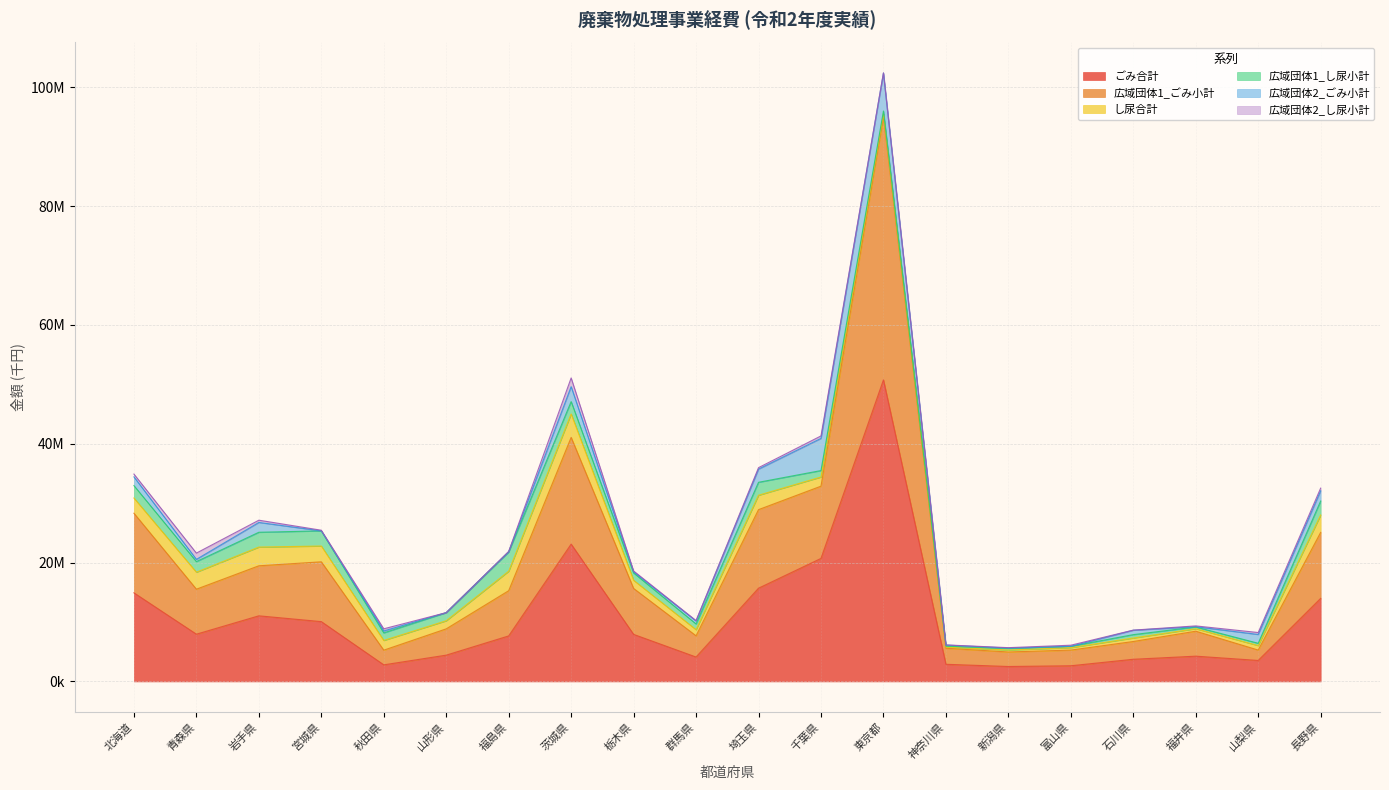

The し尿合計 series shows 2859586 at 青森県. True or false?

True